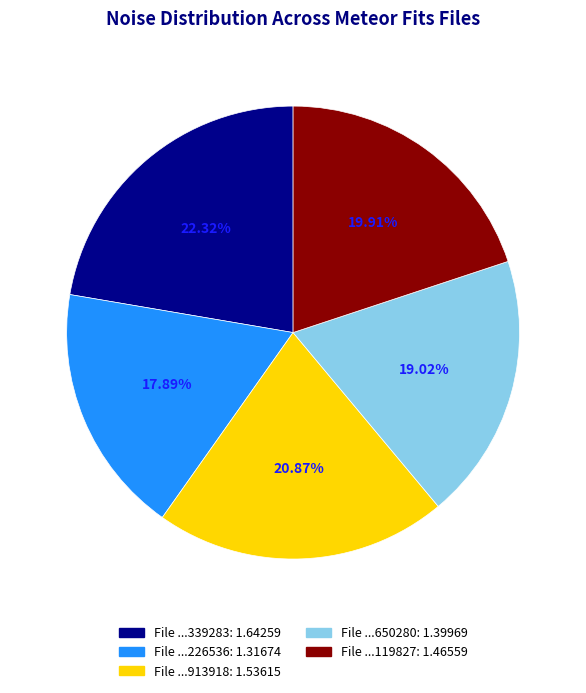

Does any single category account for the majority?

No